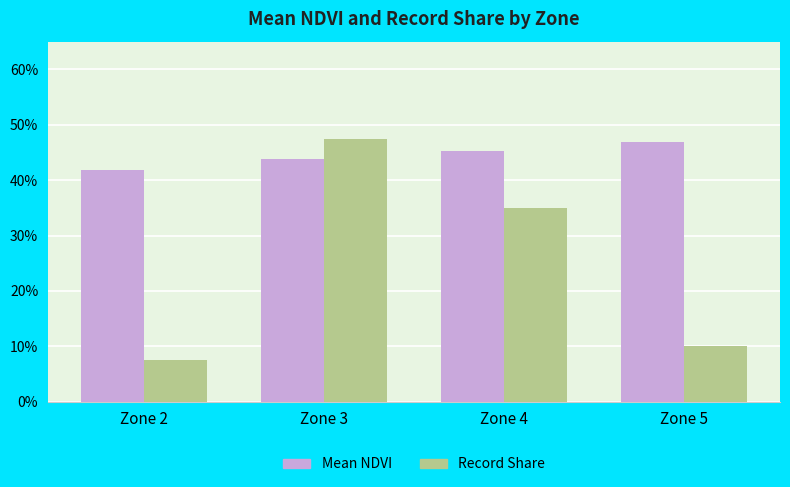

Which series changed the most between Zone 4 and Zone 5?

Record Share